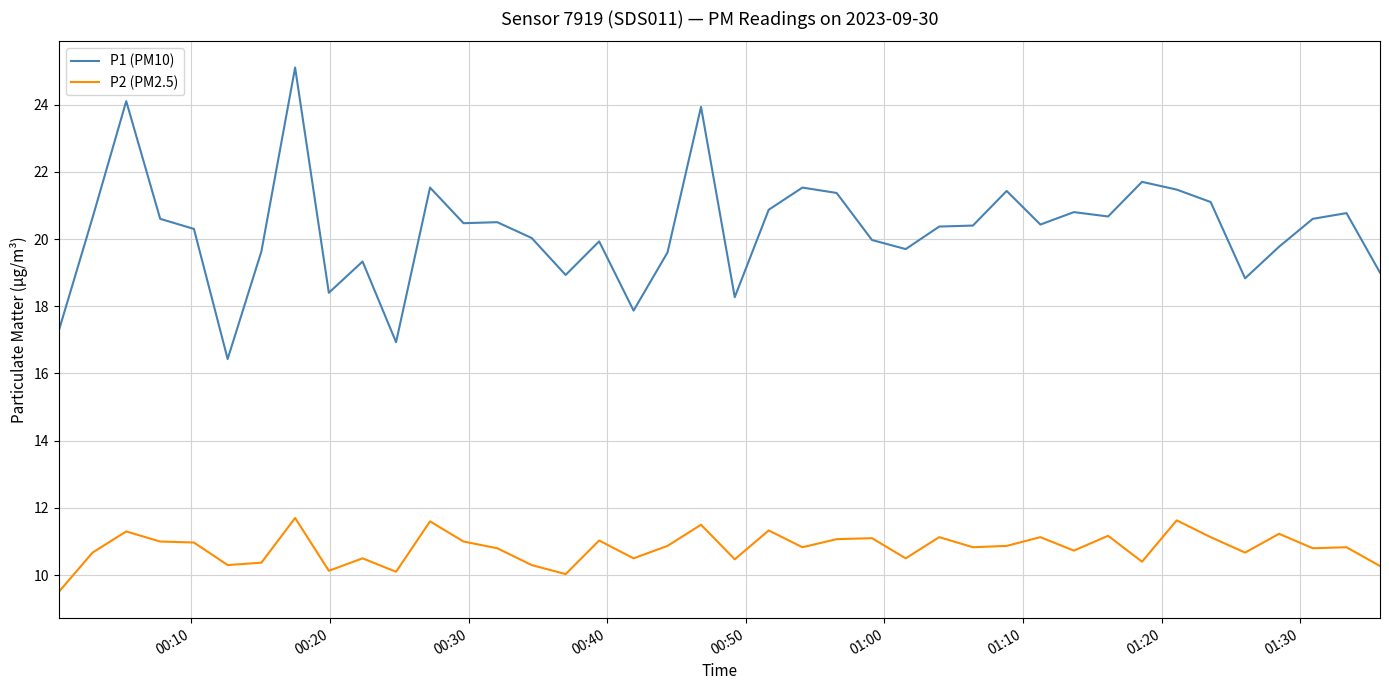

Which series has the widest spread of values?

P1 (PM10)